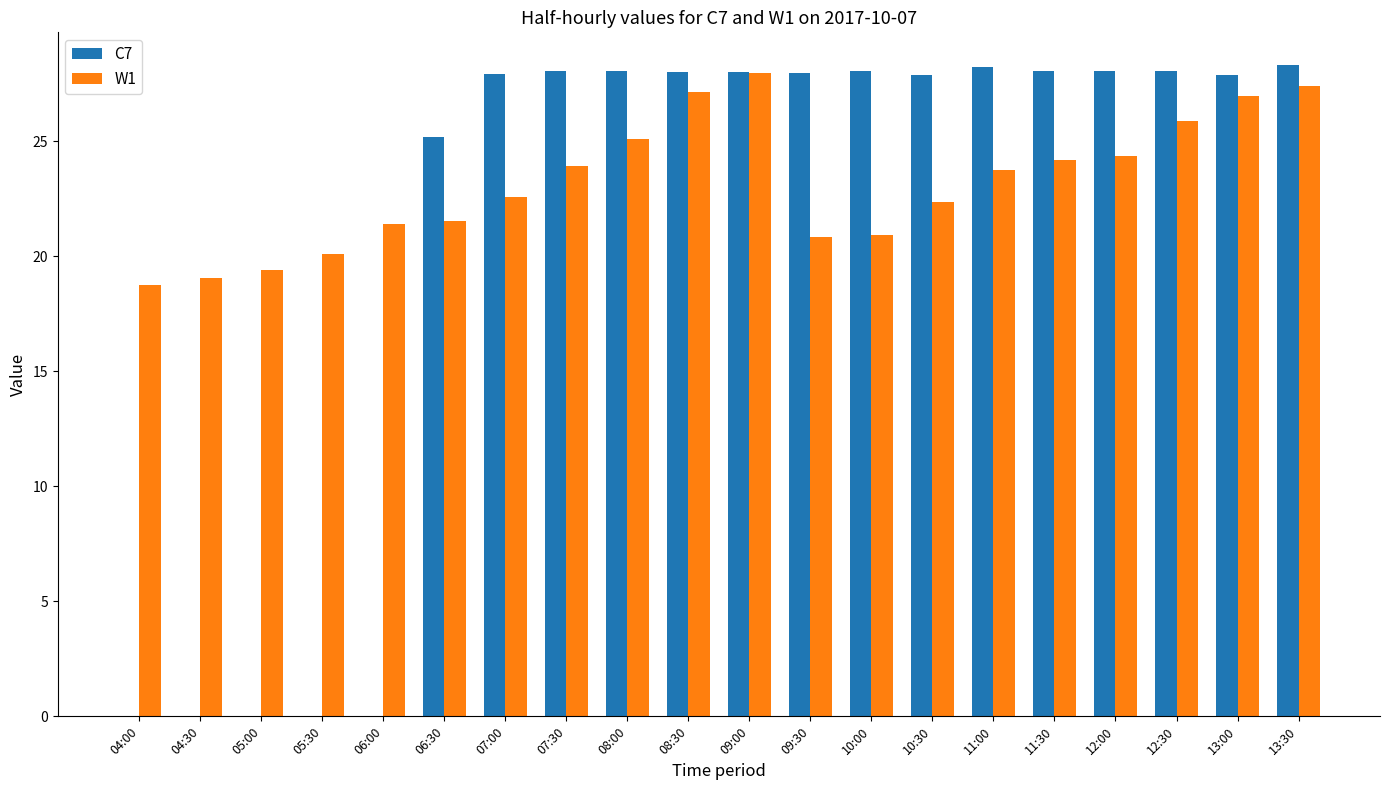

What are all the series names shown in the legend?

C7, W1